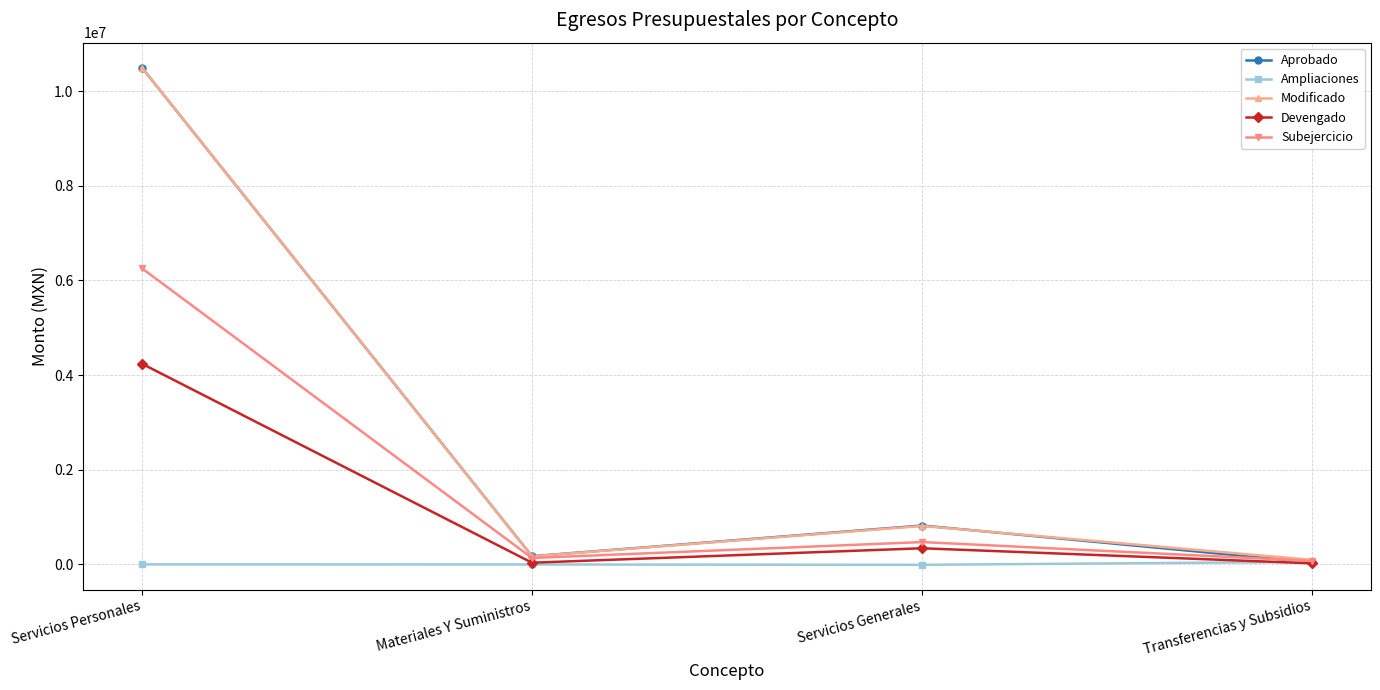

True or false: Ampliaciones has more than 1 interior local peaks.

False